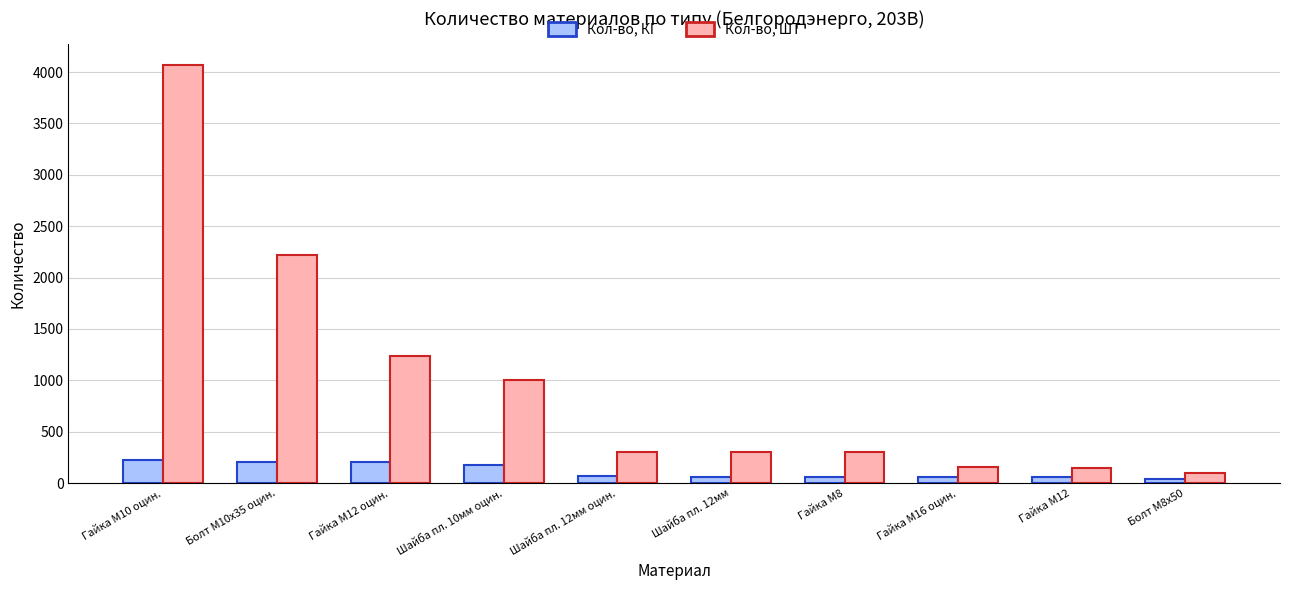

List the series in order of their overall mean, lowest first.

Кол-во, КГ, Кол-во, ШТ